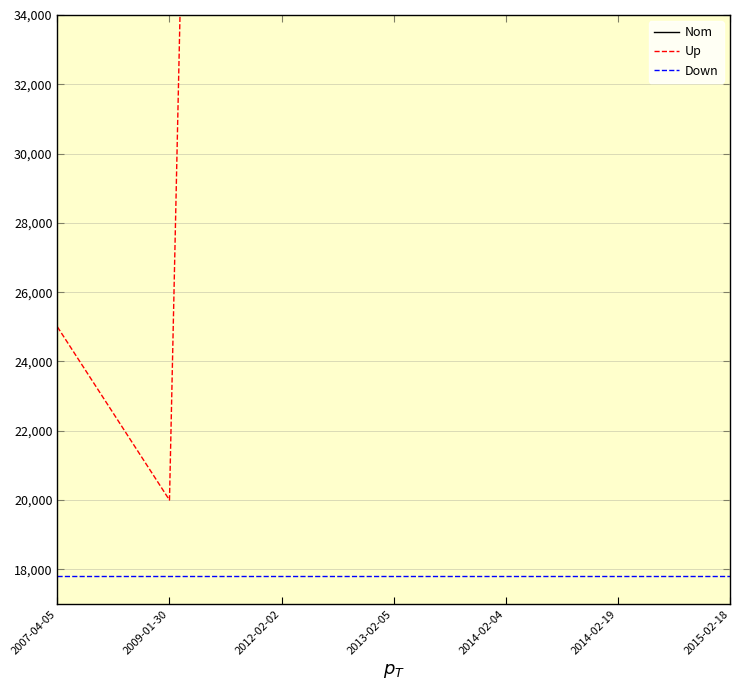

True or false: Up and Down cross at least once.

False